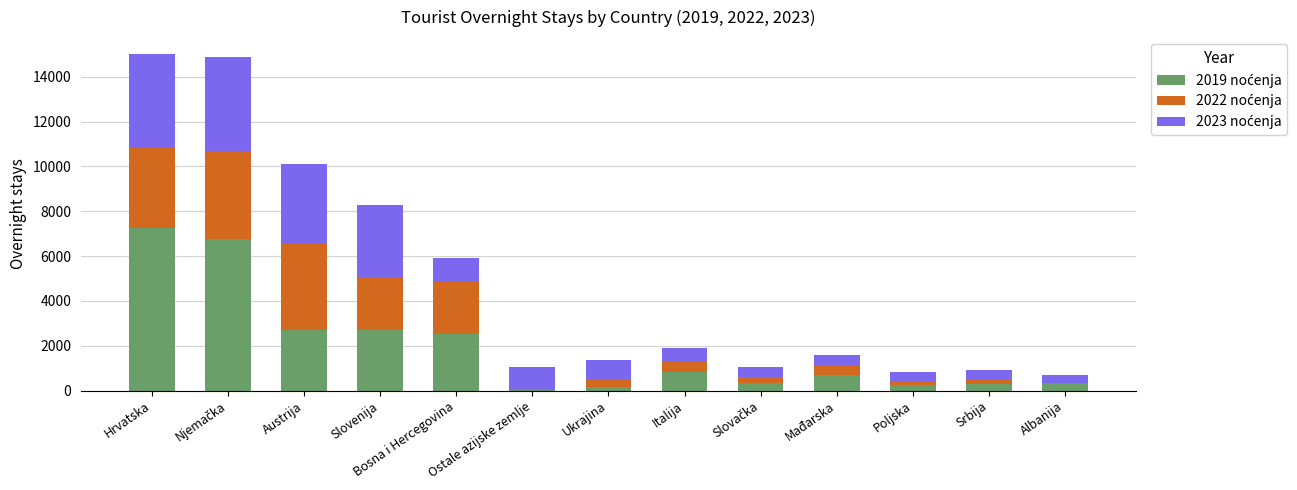

How many distinct data groups are displayed?

3